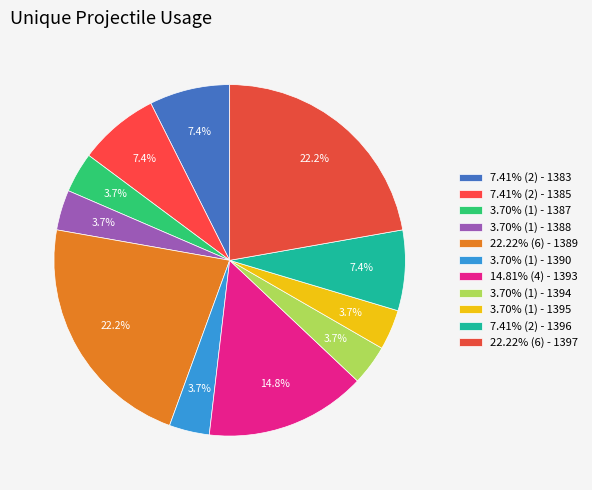

What is the largest slice in the pie chart?

1389